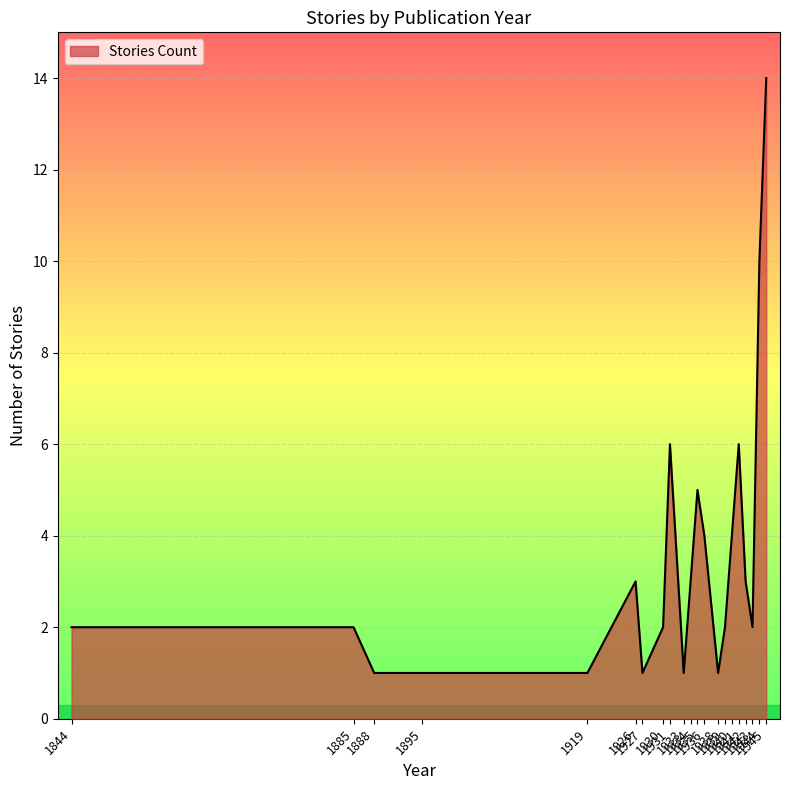

What is the difference between the maximum and minimum values?

13